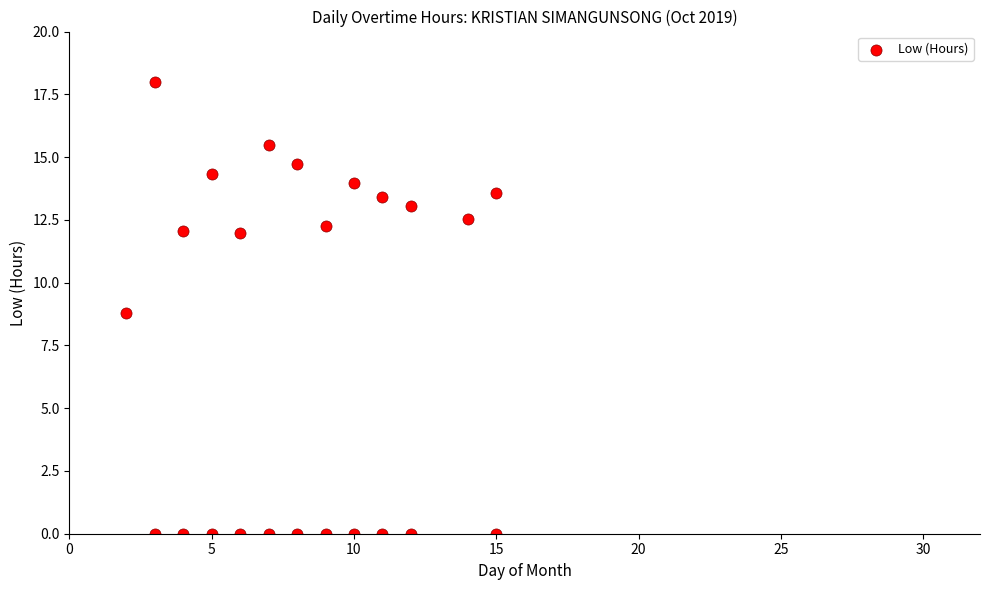

What is the range of X values (max minus min)?

13.0